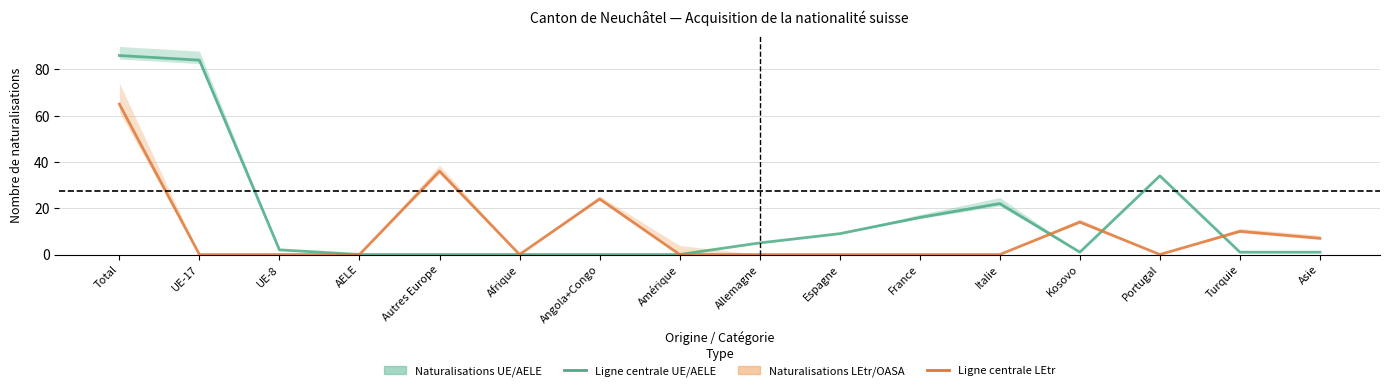

How many interior local peaks does the Naturalisations facilitées LEtr series have?

4